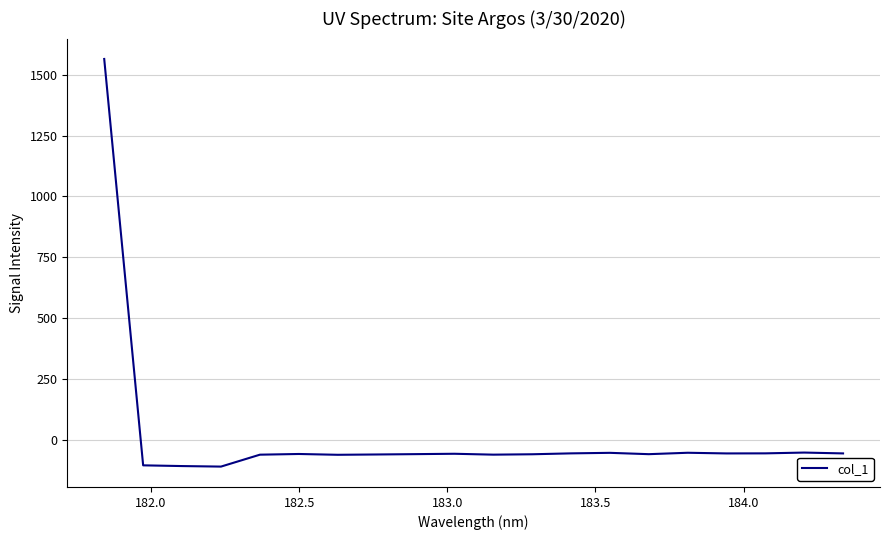

How many series are shown in this chart?

1